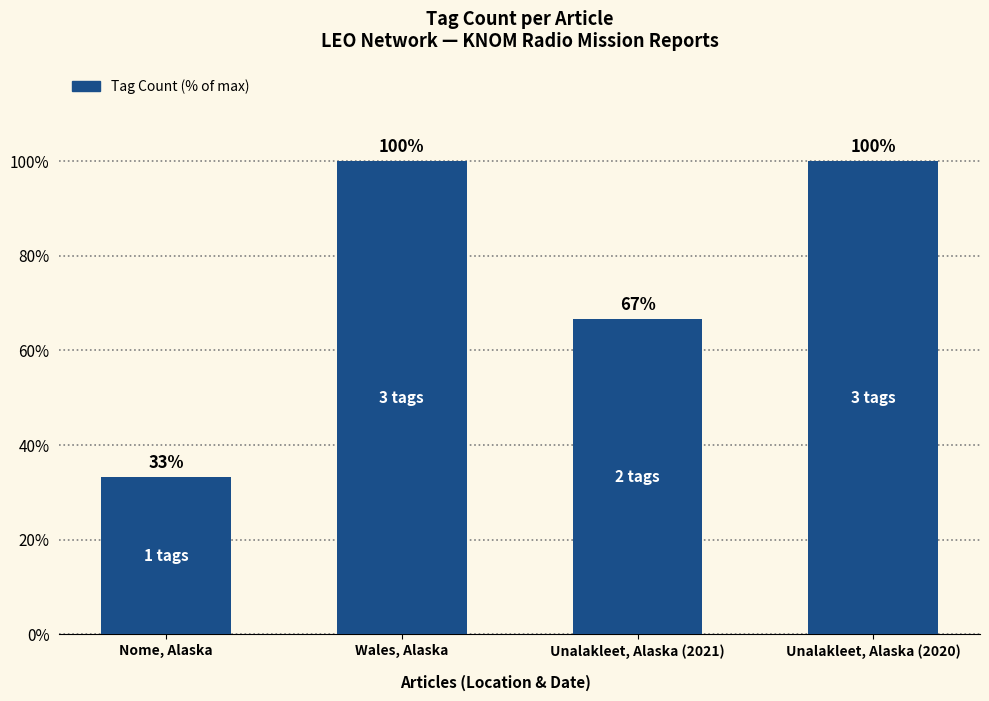

What is the label of the 1st bar from the right?

Unalakleet, Alaska (2020)